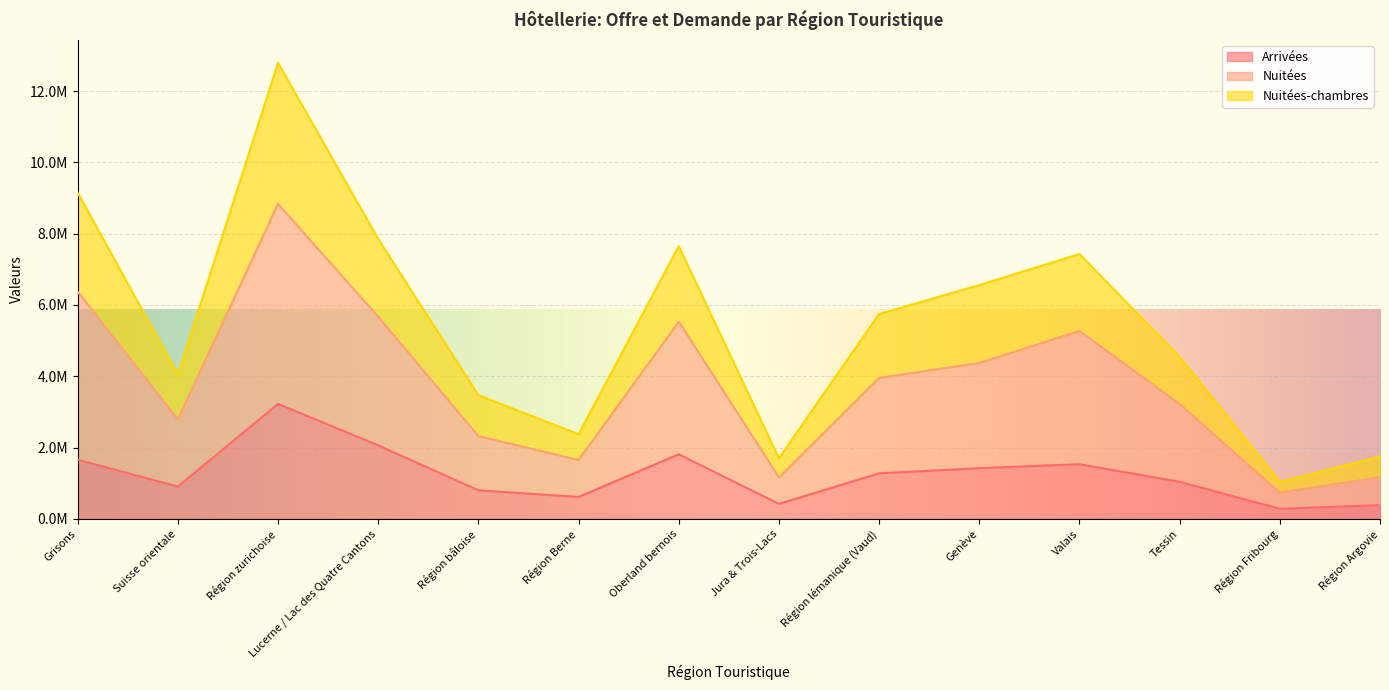

List the series in order of their overall mean, highest first.

Nuitées-chambres, Nuitées, Arrivées